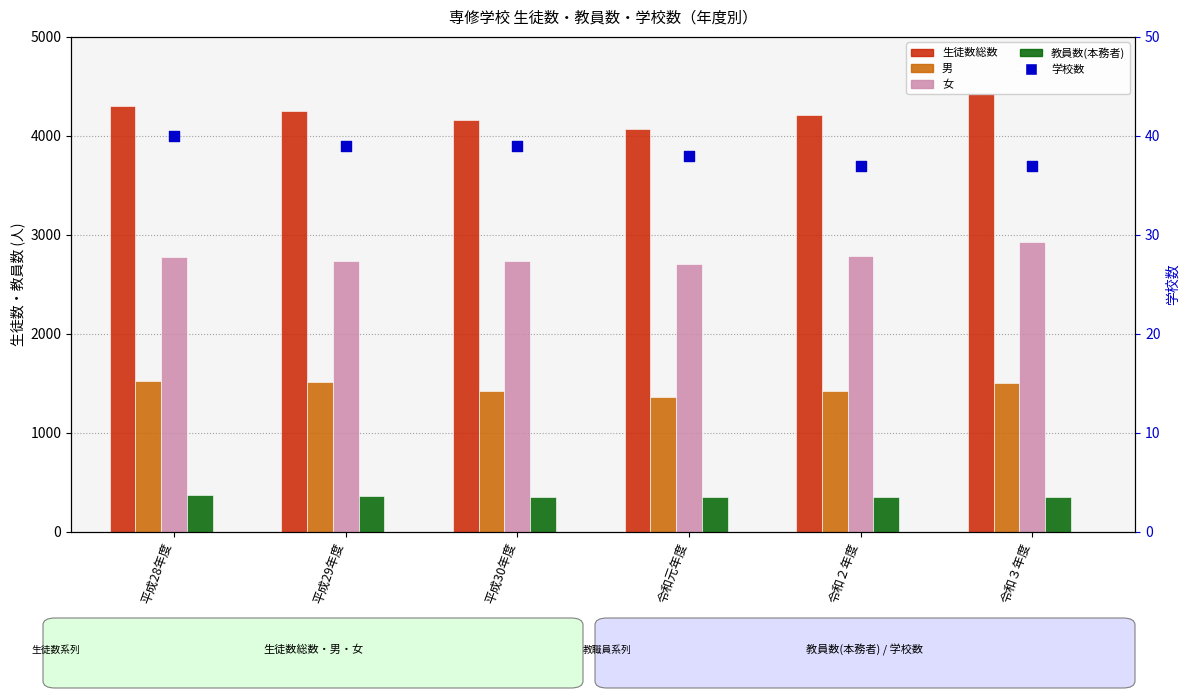

At which category is the sum across all series the highest?

令和３年度